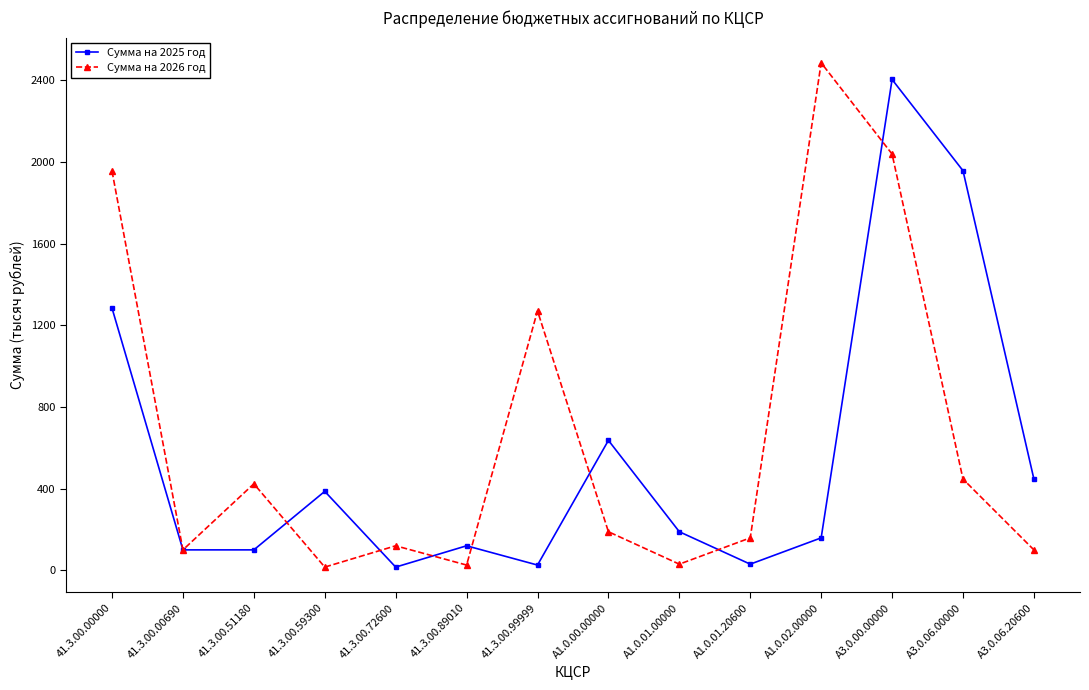

In Сумма на 2026 год, how many points are higher than both neighbors (excluding endpoints)?

4